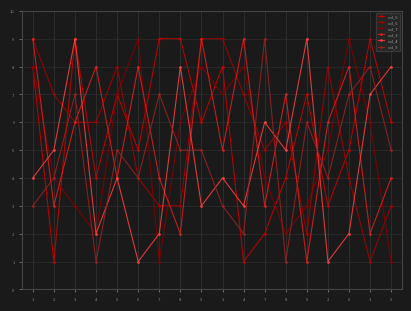

What is the value of the col_3 point at the 8th from the left?

2